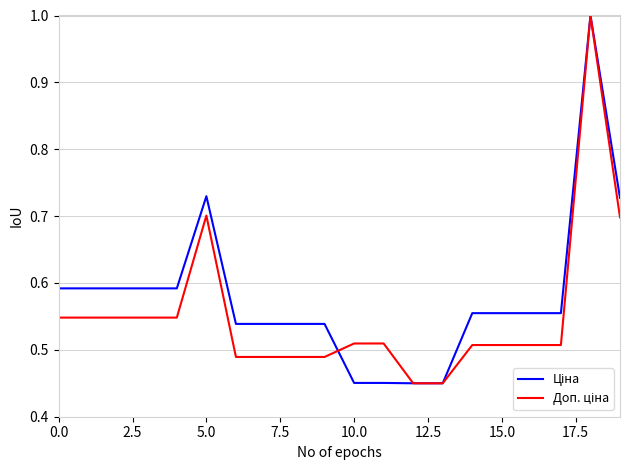

What is the greatest value displayed?

1.0